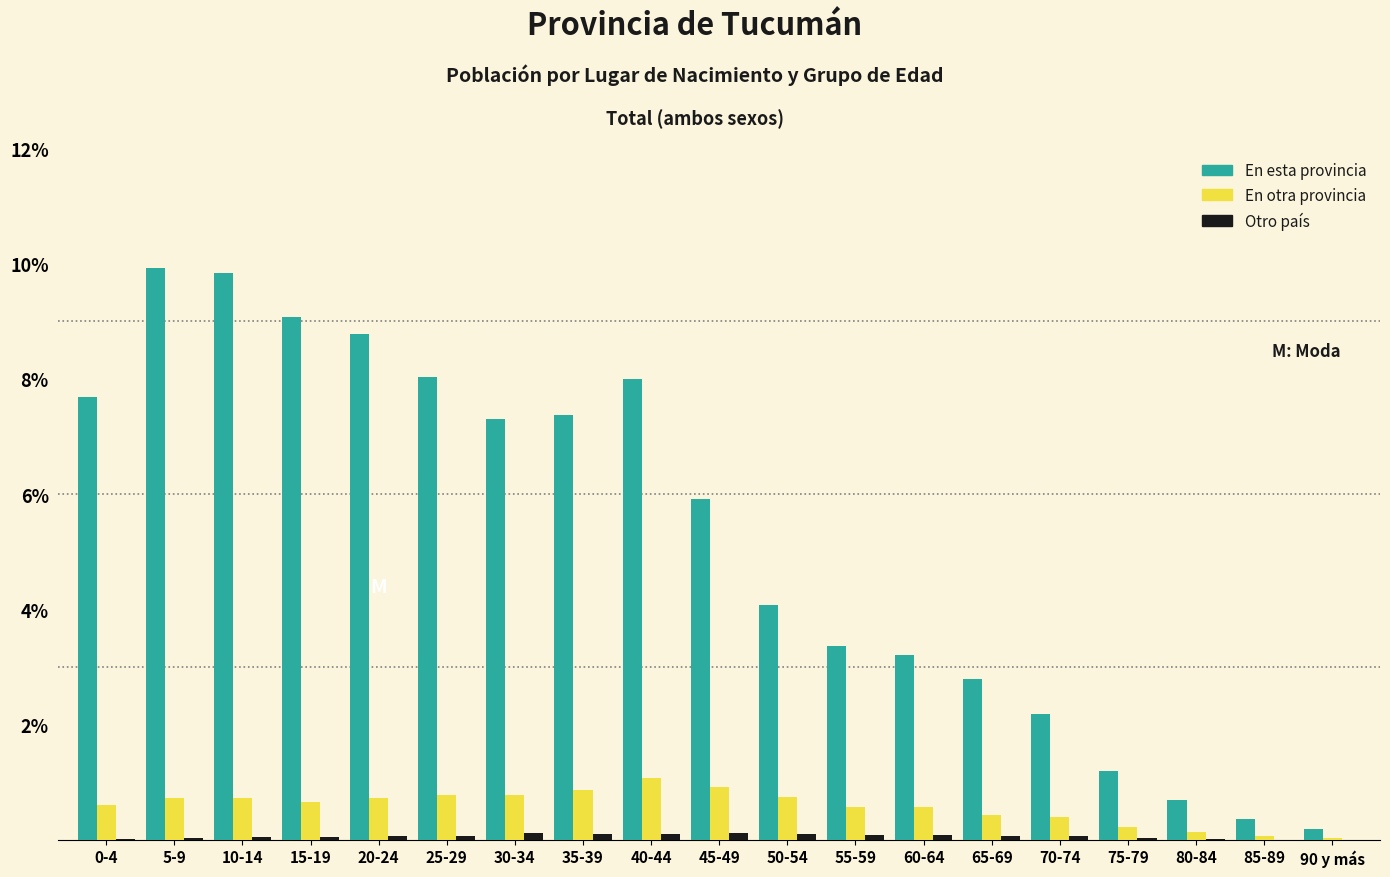

Which series has the largest total across all categories?

En esta provincia